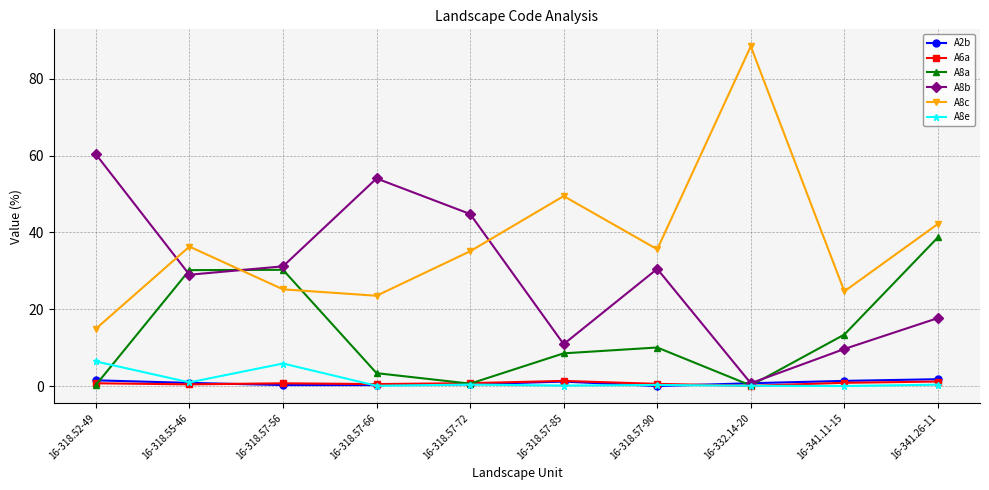

Between which two adjacent categories do A8a and A8c first intersect?

16-318.55-46 and 16-318.57-56